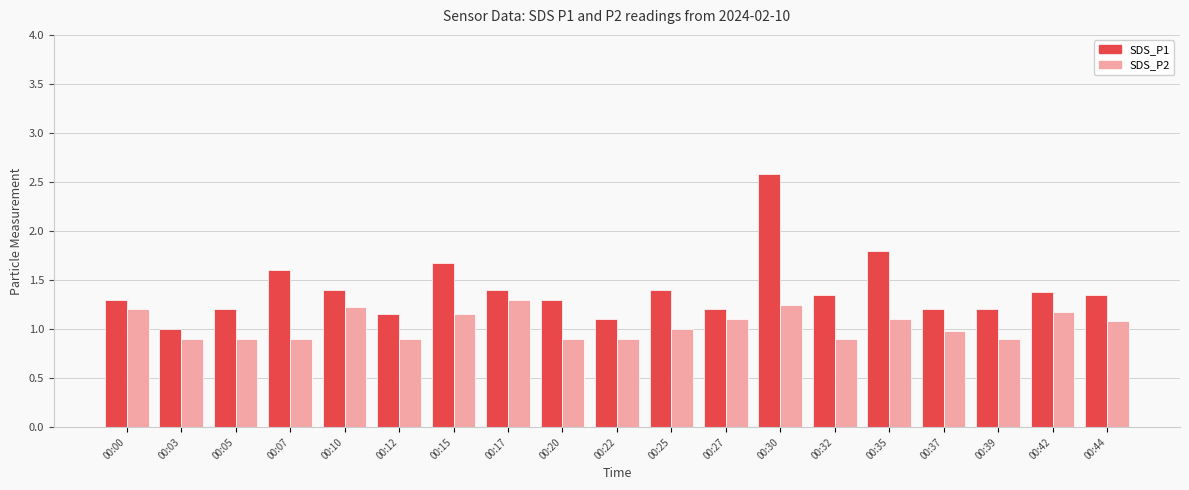

Are the bars horizontal?

No